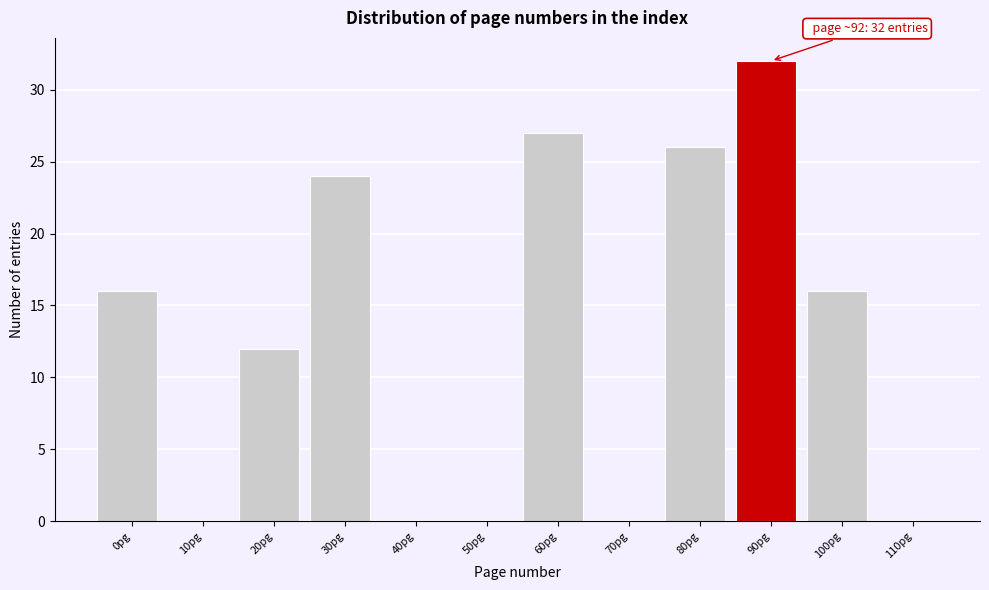

Reading left to right, extract all data points from this chart.

0pg=16	10pg=0	20pg=12	30pg=24	40pg=0	50pg=0	60pg=27	70pg=0	80pg=26	90pg=32	100pg=16	110pg=0